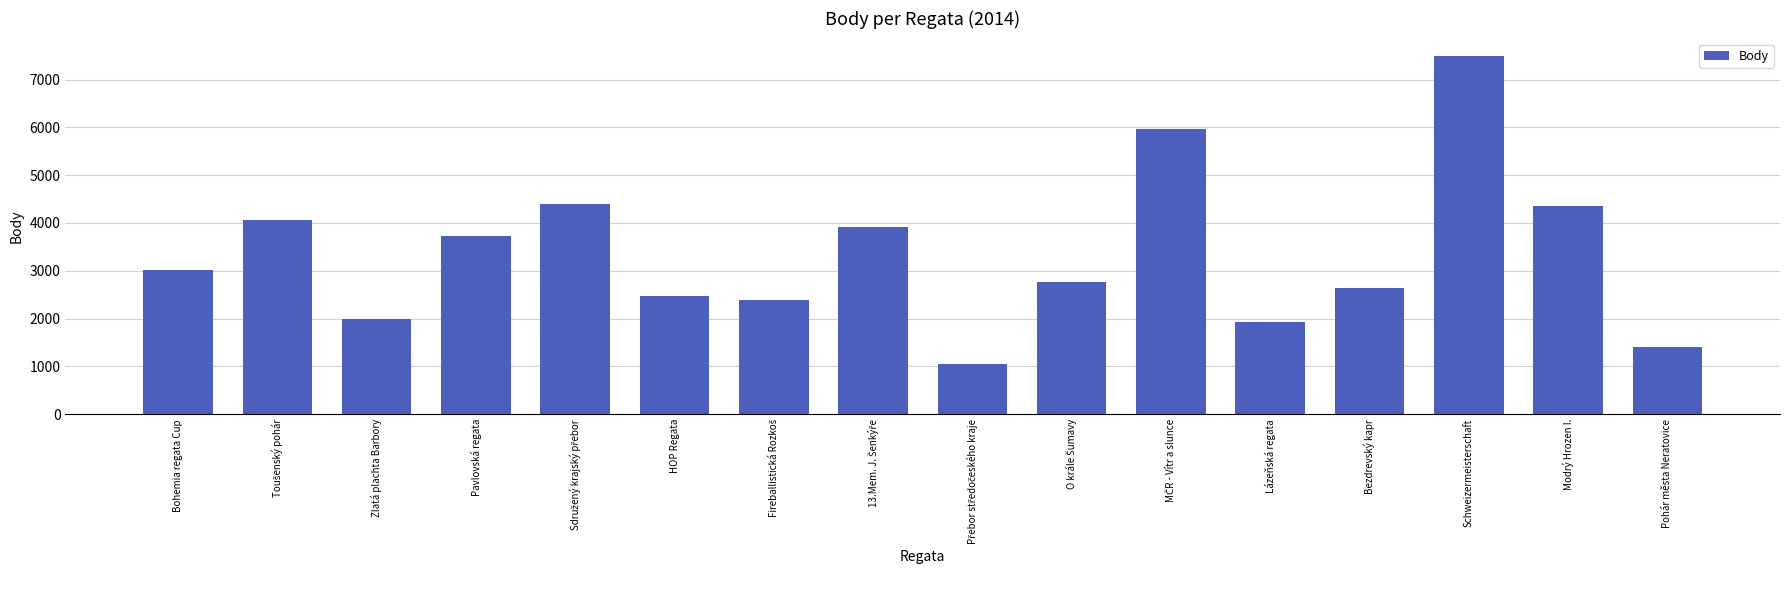

What is the difference between the maximum and minimum values?

6428